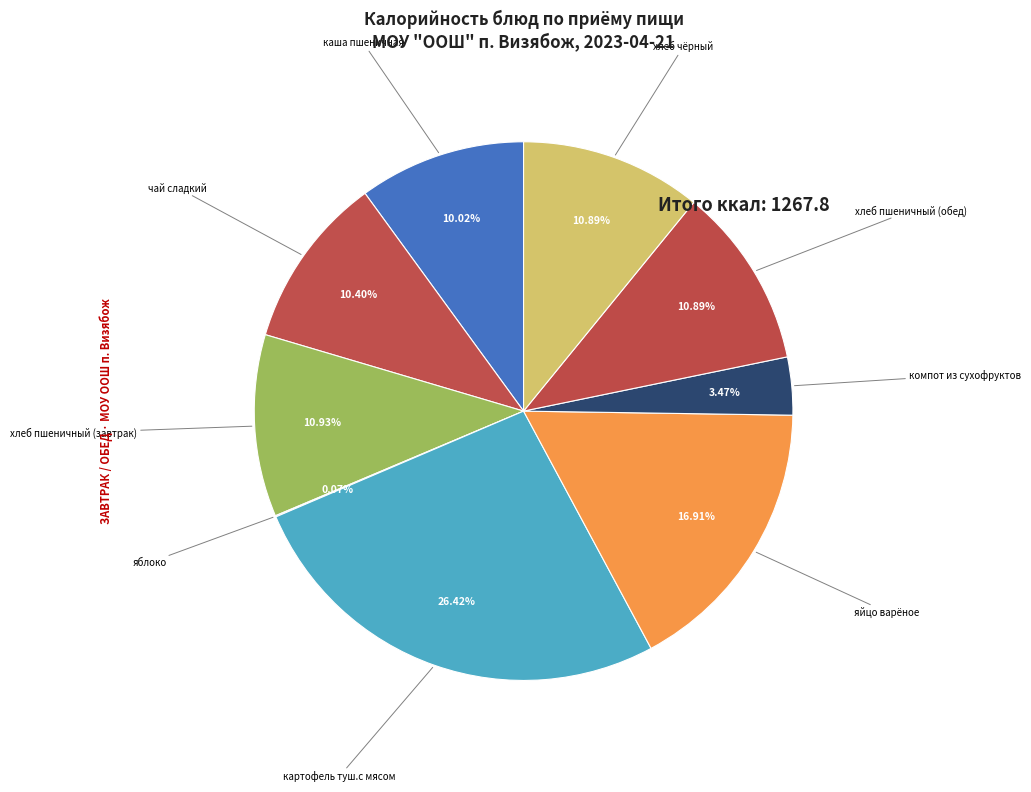

To the nearest percent, what percentage of the pie is хлеб пшеничный (завтрак)?

11%